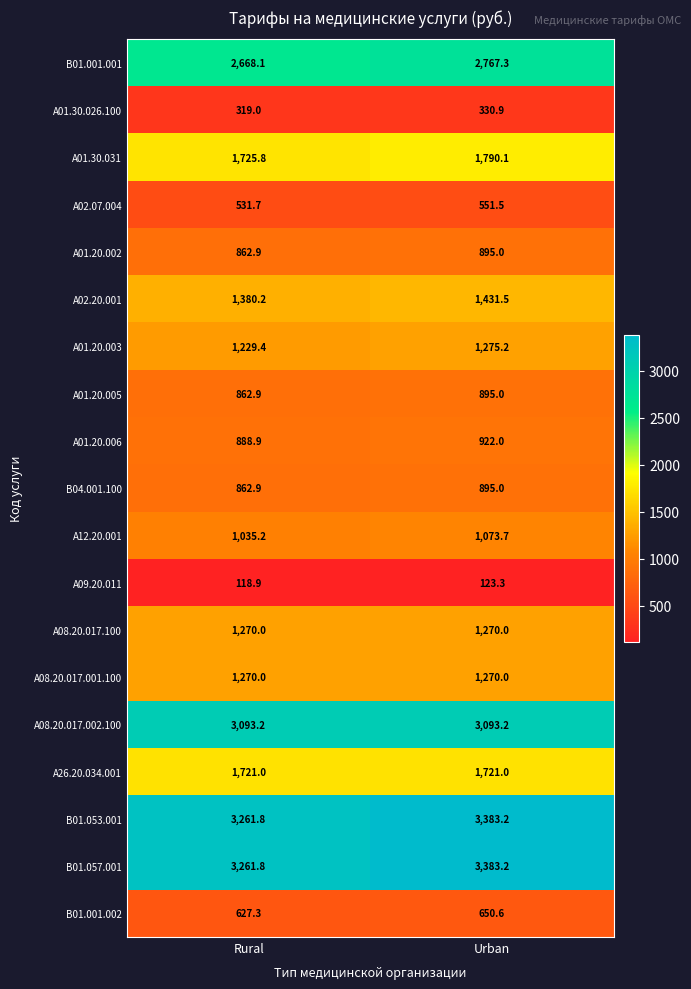

True or false: B01.057.001 has a value of 3383.2 at Urban.

True